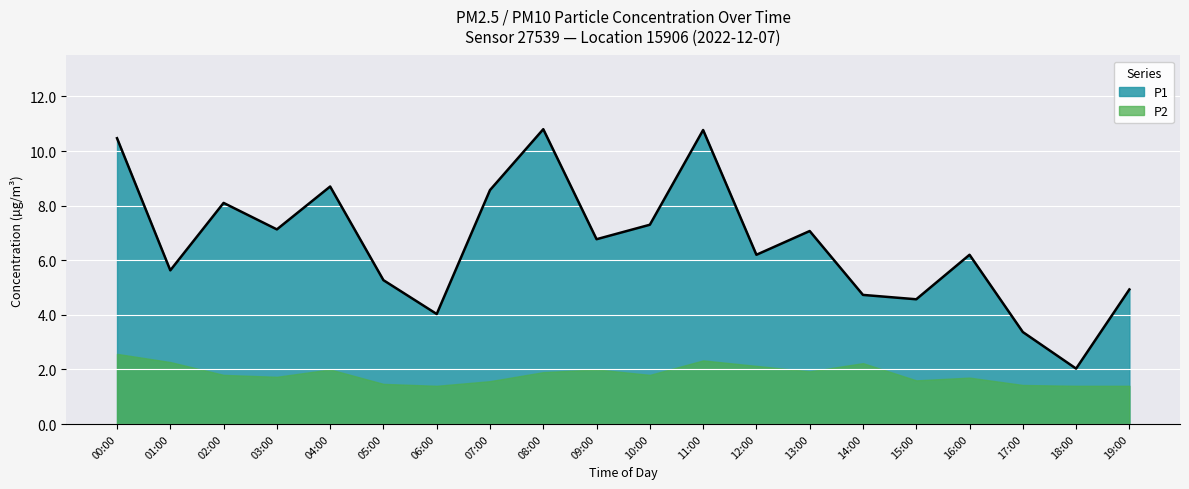

Which category has the lowest value across all series?

18:00